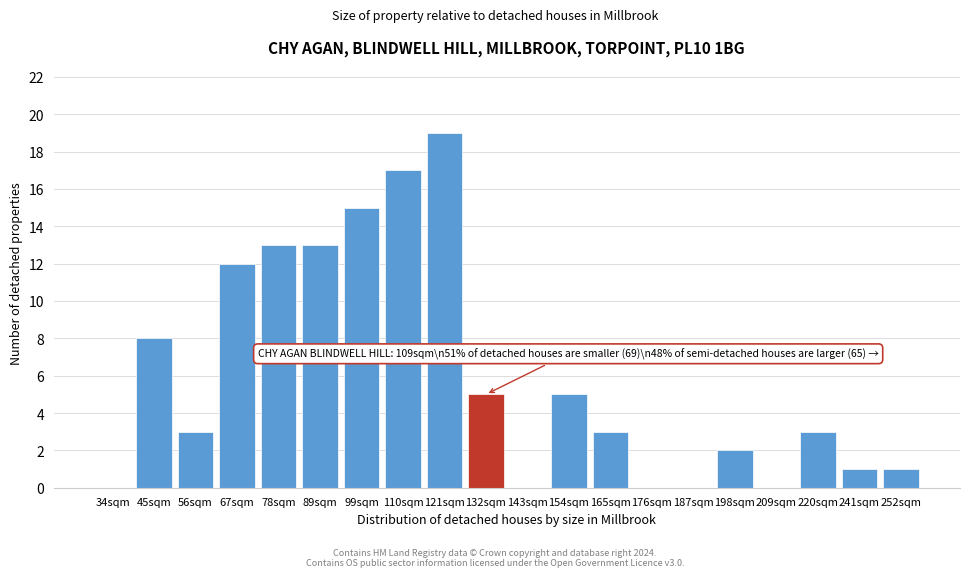

Reading left to right, extract all data points from this chart.

34sqm=0	45sqm=8	56sqm=3	67sqm=12	78sqm=13	89sqm=13	99sqm=15	110sqm=17	121sqm=19	132sqm=5	143sqm=0	154sqm=5	165sqm=3	176sqm=0	187sqm=0	198sqm=2	209sqm=0	220sqm=3	241sqm=1	252sqm=1